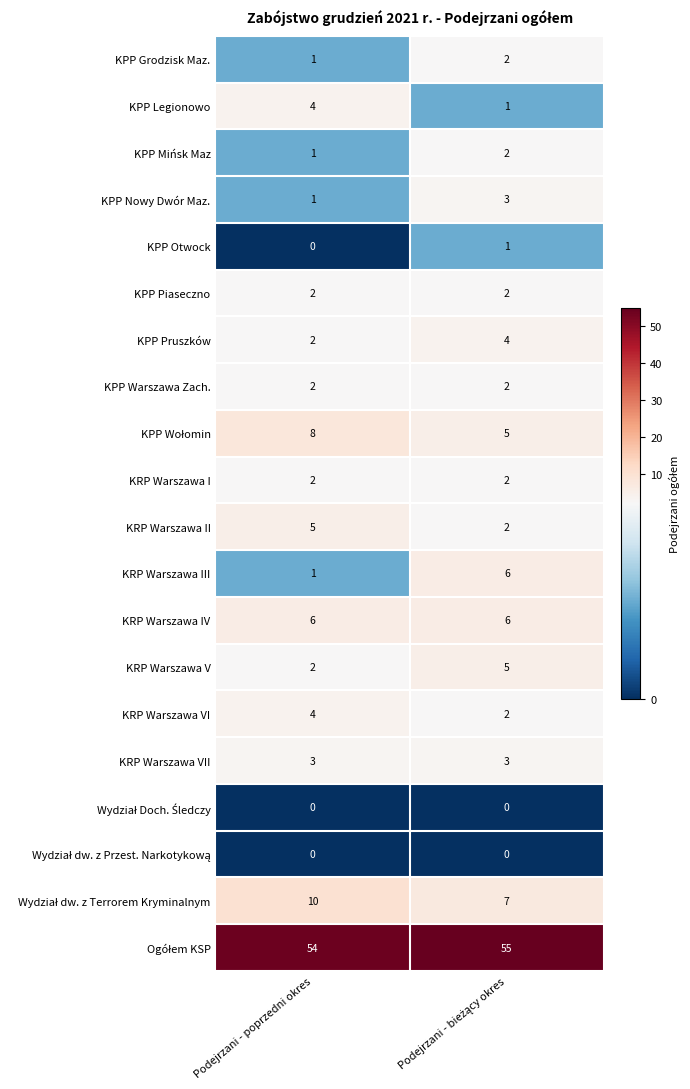

Which category has the highest value in the KRP Warszawa II series?

Podejrzani - poprzedni okres